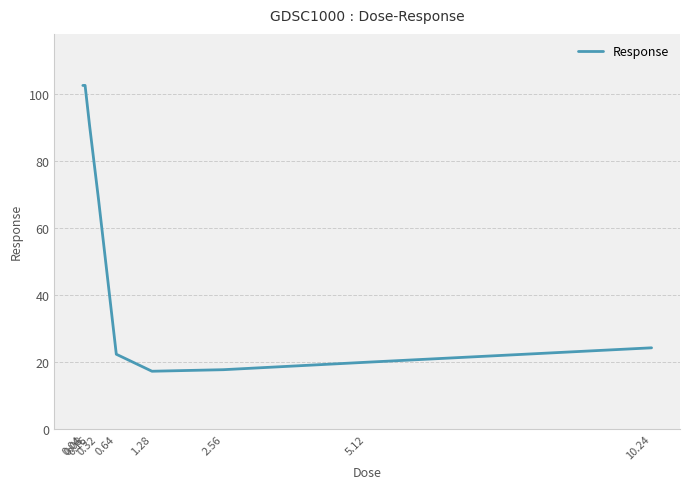

What is the smallest value displayed?

17.2